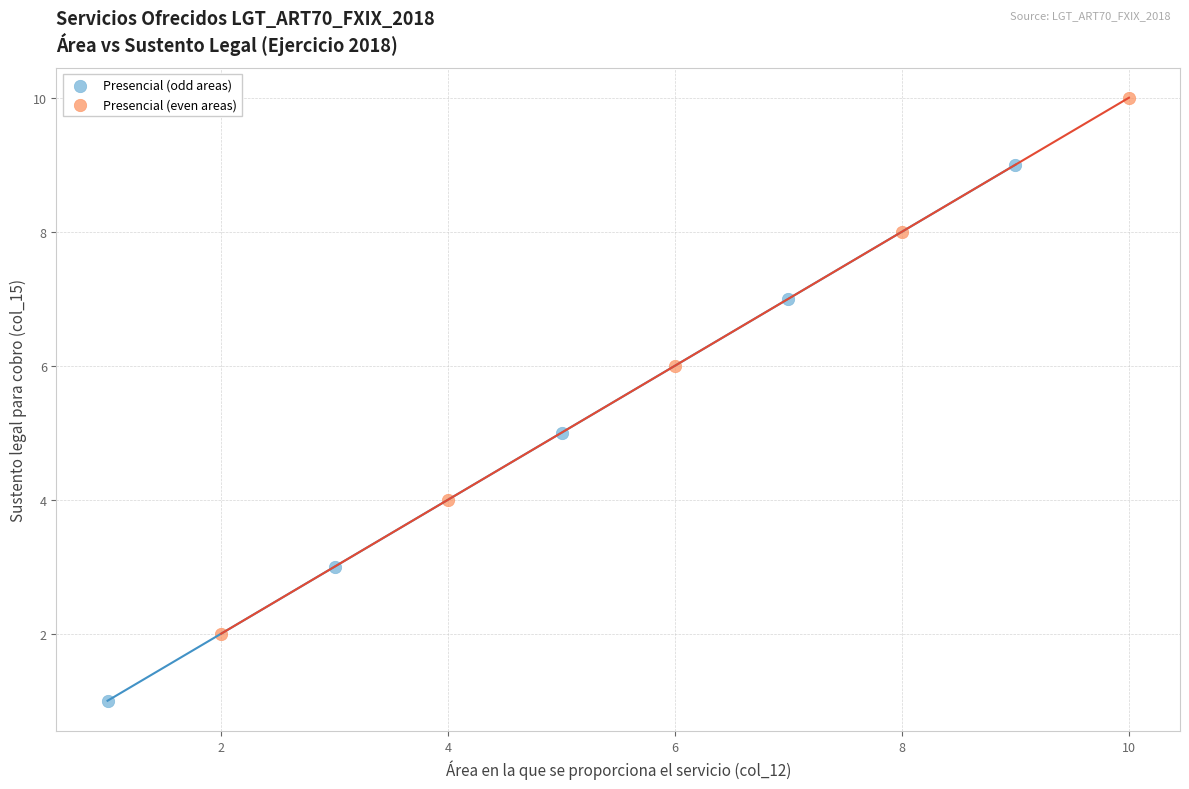

Which series reaches the minimum Y coordinate?

Presencial (odd areas)